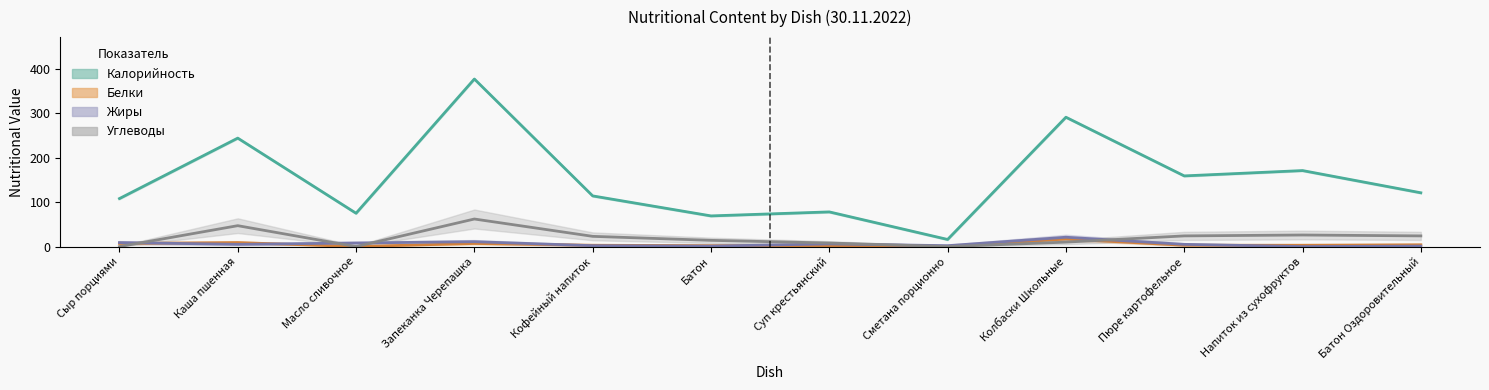

Which series has the largest total across all categories?

Калорийность